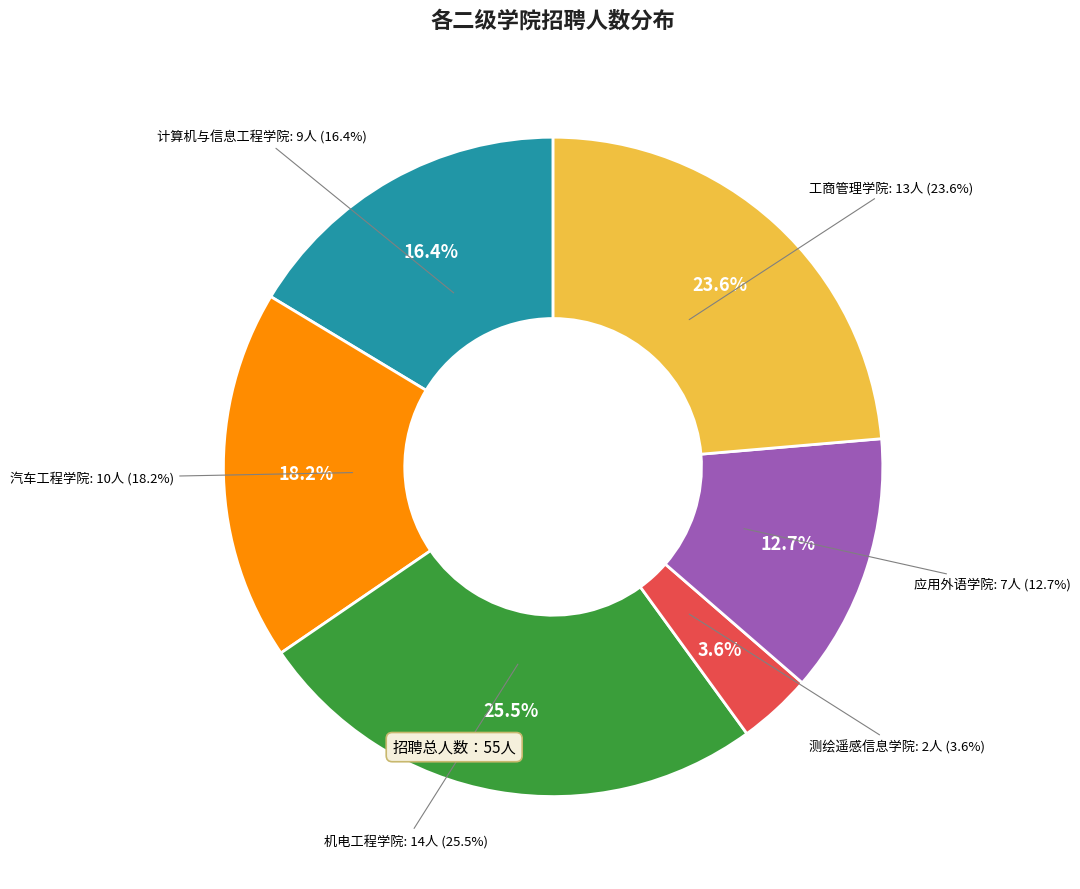

Rank the categories by value from lowest to highest.

测绘遥感信息学院, 应用外语学院, 计算机与信息工程学院, 汽车工程学院, 工商管理学院, 机电工程学院